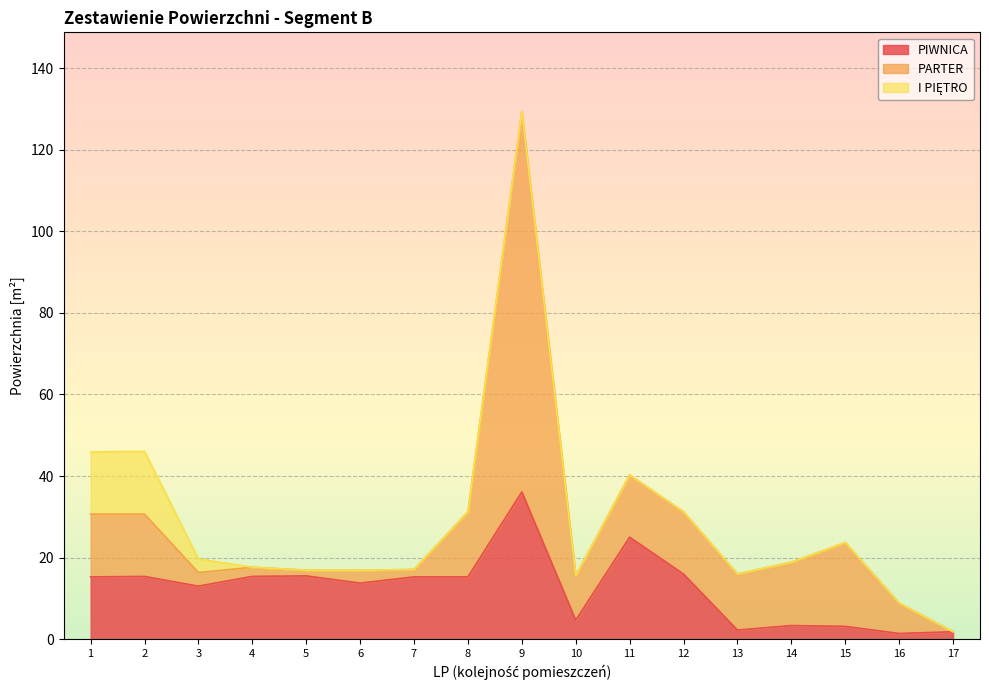

What is the difference between the PIWNICA values at 15 and 11?

21.9